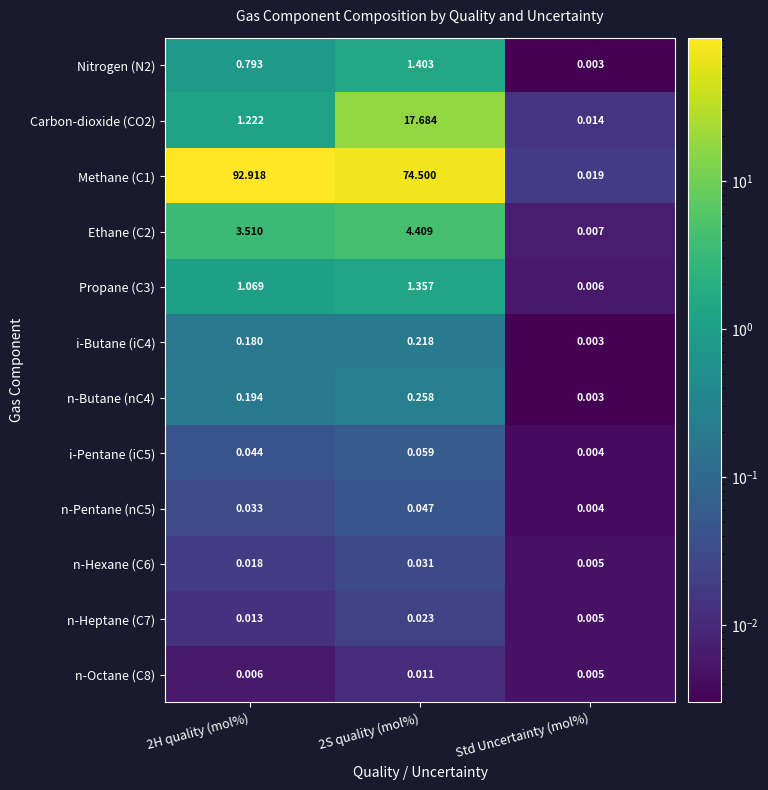

Is the value of Ethane (C2) at Std Uncertainty (mol%) greater than the value of n-Pentane (nC5) at 2S quality (mol%)?

No